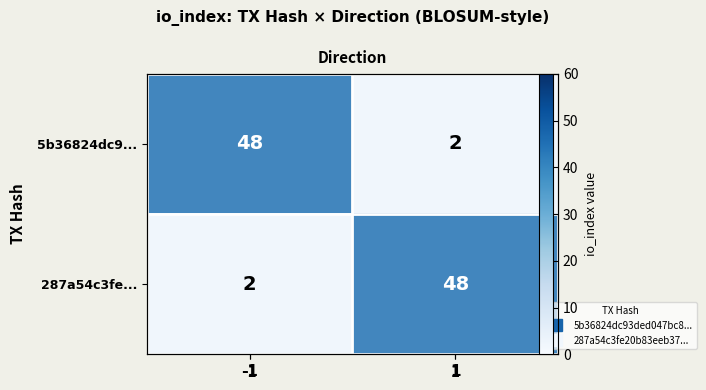

At which category is the sum across all series the highest?

-1